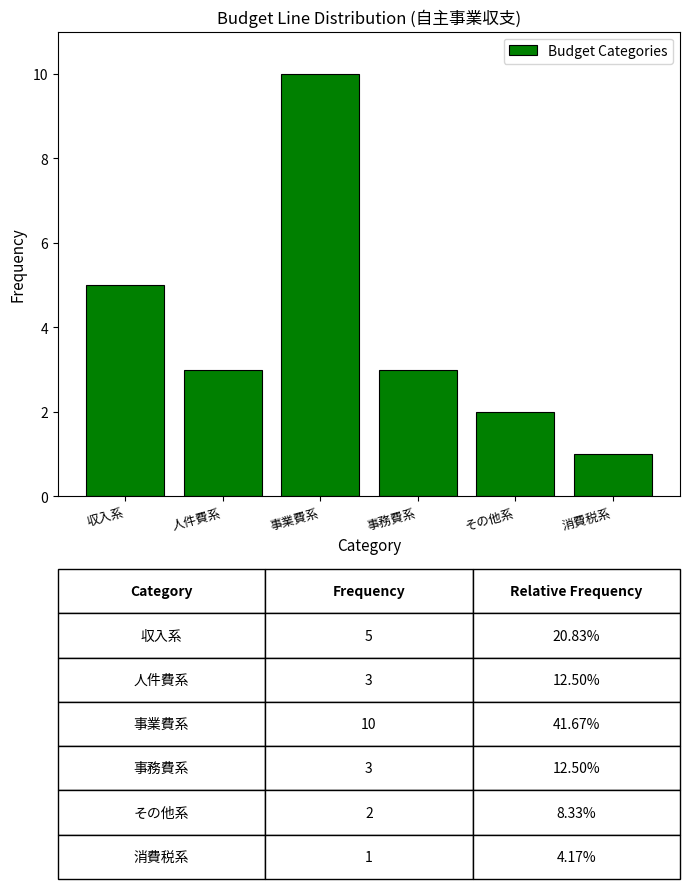

Reading right to left, extract all data points from this chart.

消費税系=1	その他系=2	事務費系=3	事業費系=10	人件費系=3	収入系=5